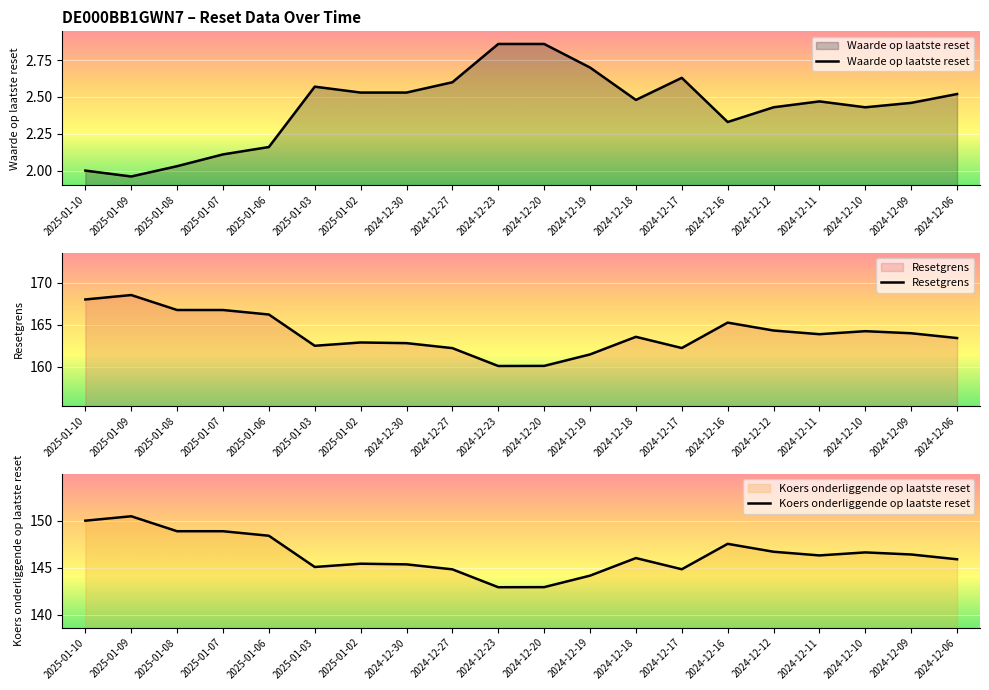

True or false: Resetgrens and Waarde op laatste reset cross at least once.

False